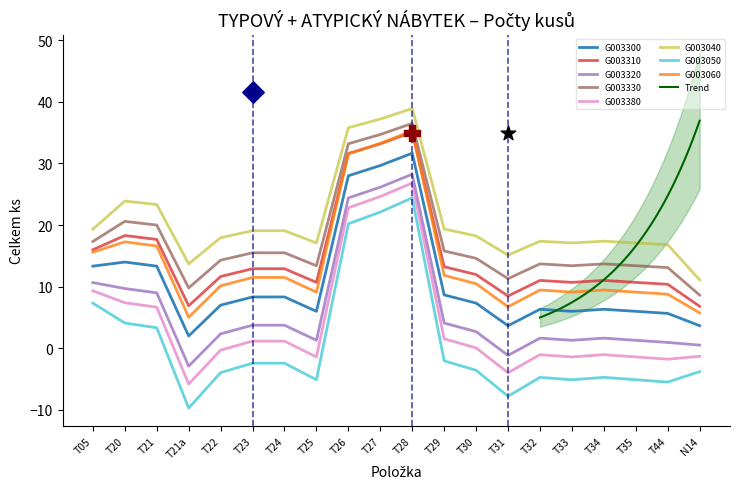

True or false: G003330 has a value of 13.4 at T33.

True